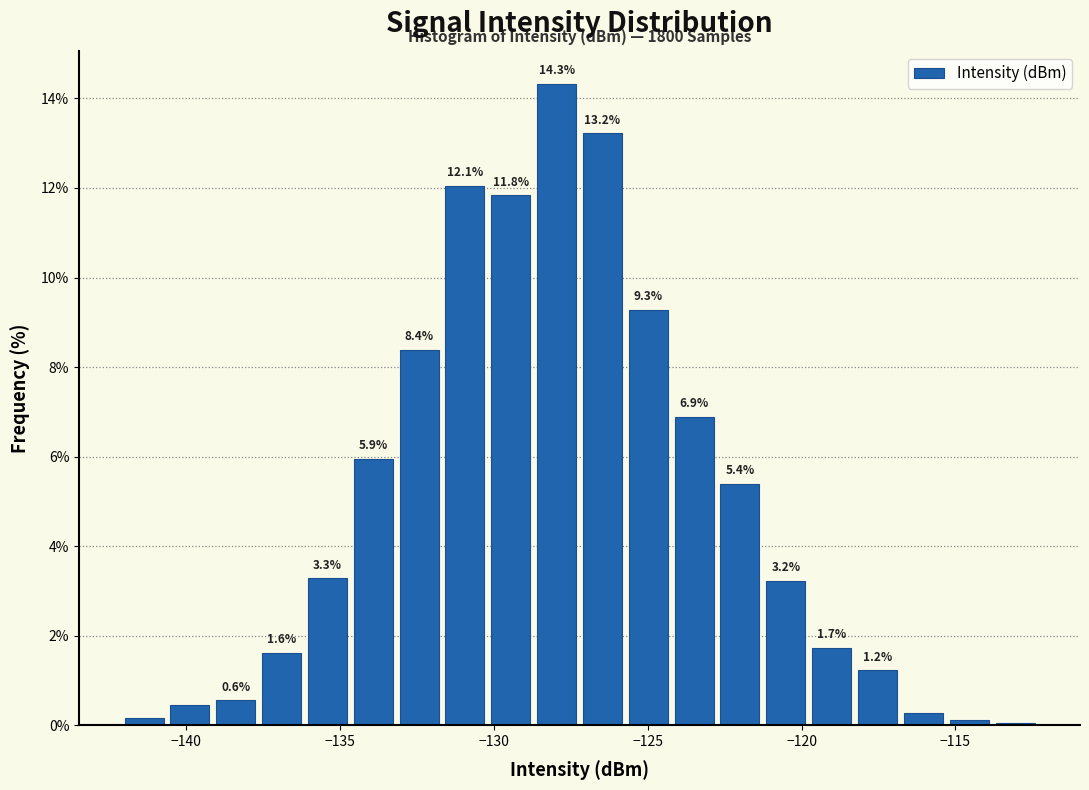

Around what value on the x-axis is the tallest bar? Give the approximate position of its centre, as read against the axis.

-128.0